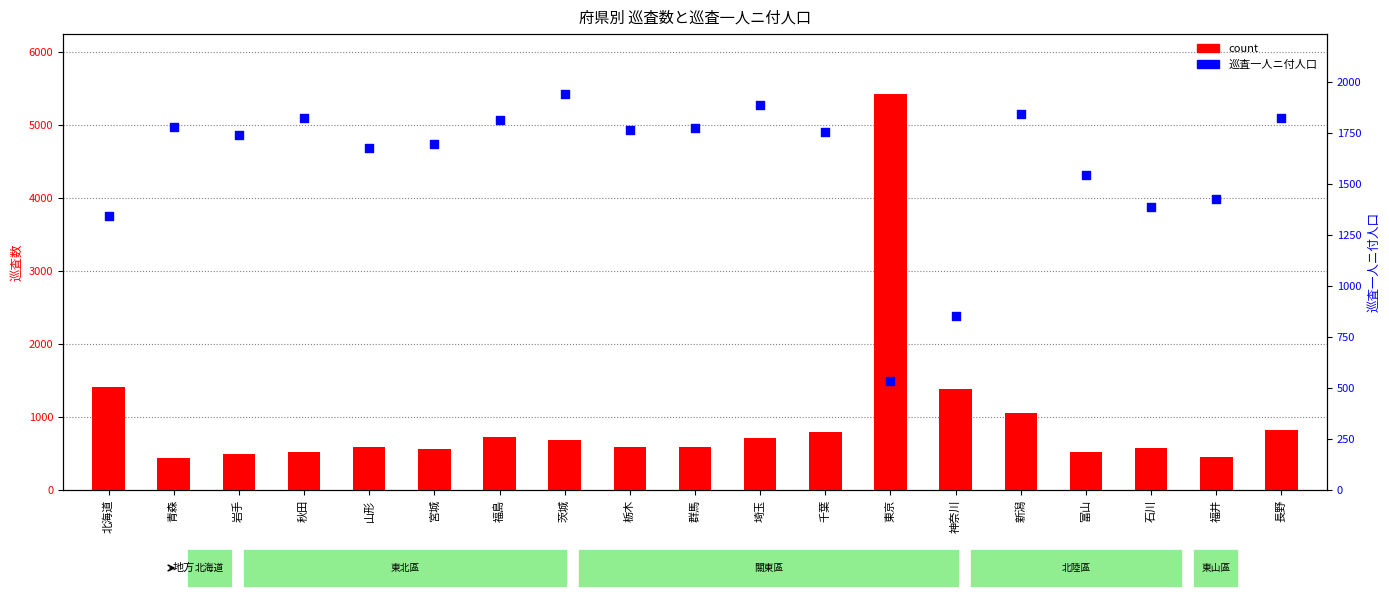

What are all the series names shown in the legend?

count, 巡査一人ニ付人口